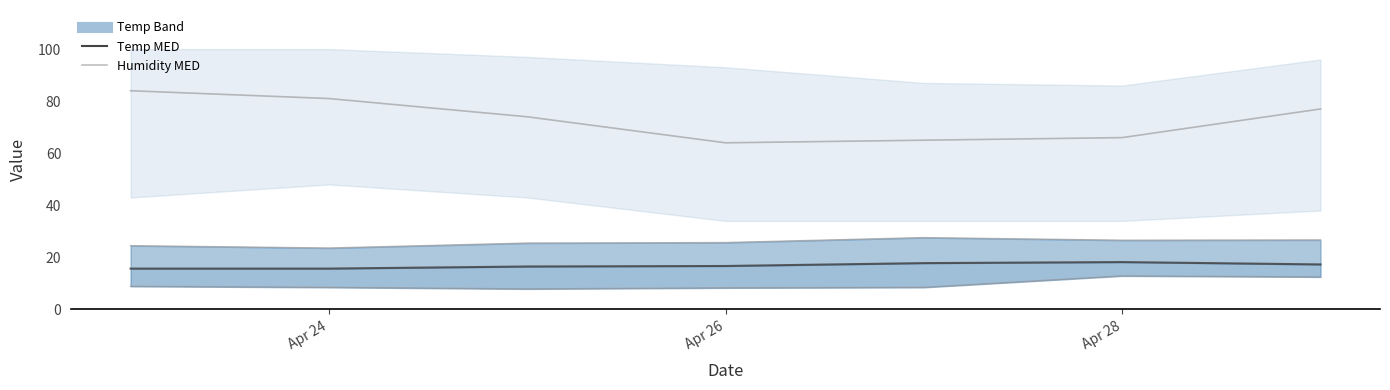

Is it true that Temp (MED) equals 8.4 at 6?

False